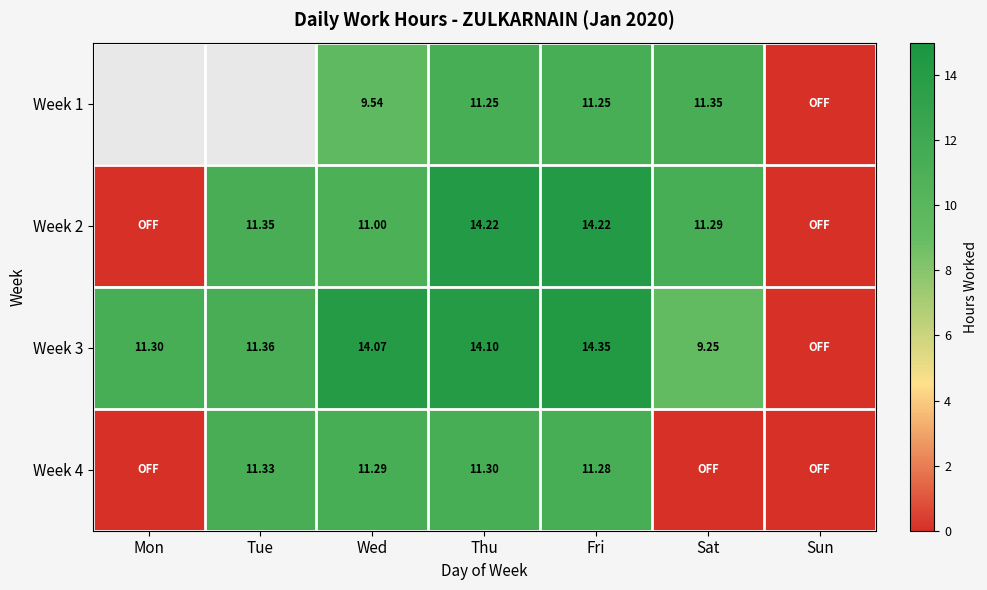

Is the value of Week 1 at Wed greater than the value of Week 3 at Thu?

No